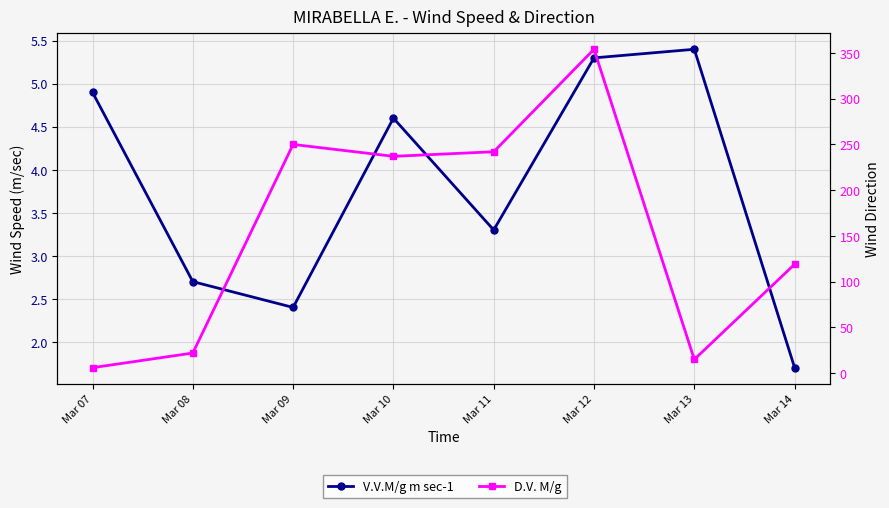

Is it true that V.V.M/g m sec-1 equals 1.7 at Mar 14?

True